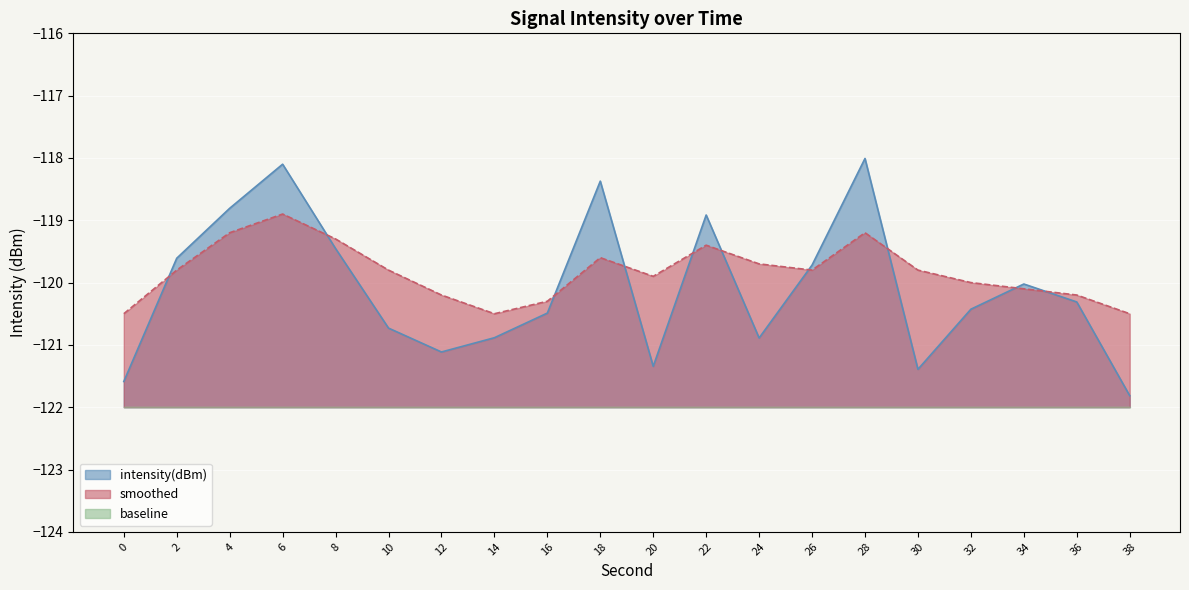

What is the sum of the intensity(dBm) values at 14 and 36?

-241.2